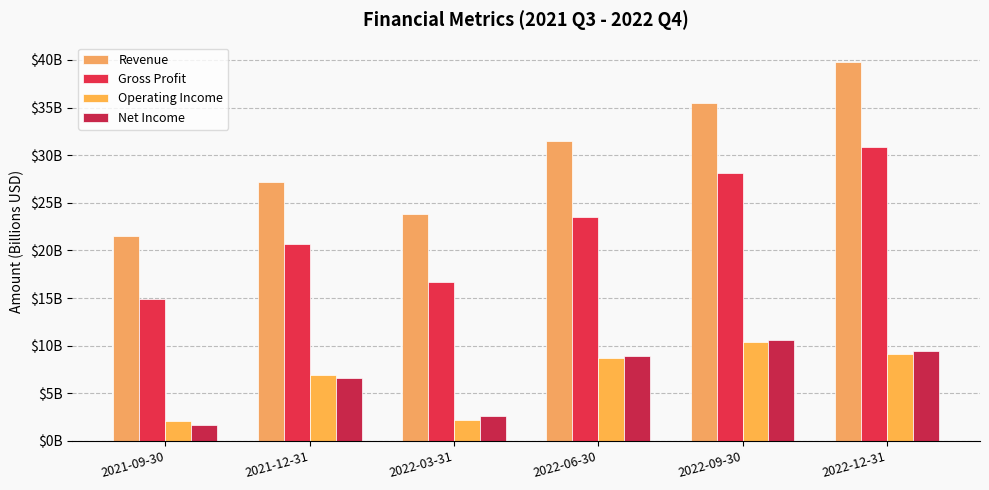

What is the sum of all Revenue values?

179.3